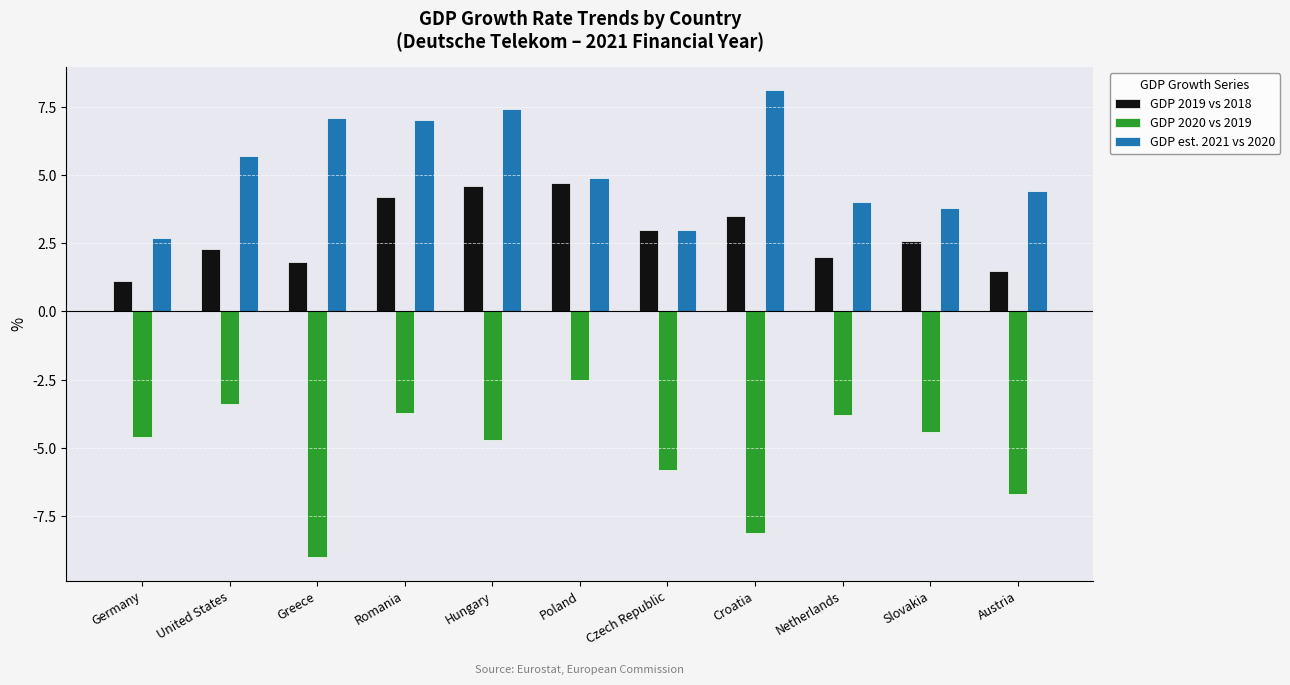

Count the number of data series in this chart.

3